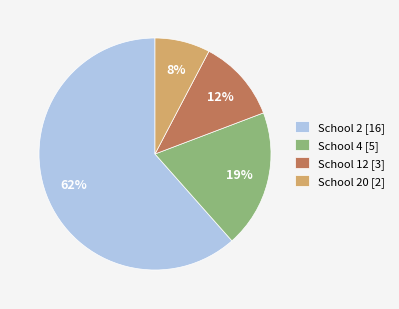

What is the smallest slice in the pie chart?

School 20 [2]